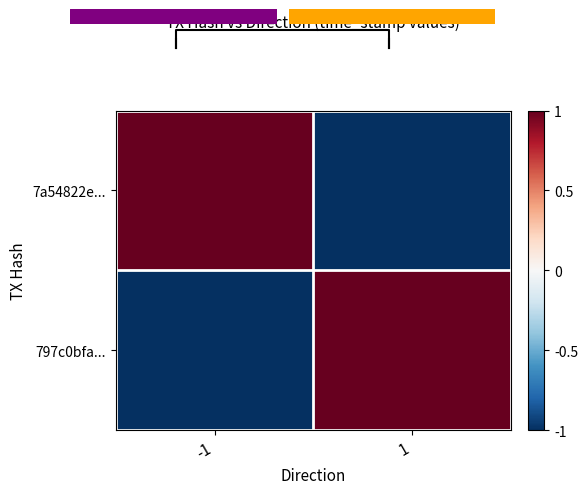

Which series changed the most between -1 and 1?

7a54822e...